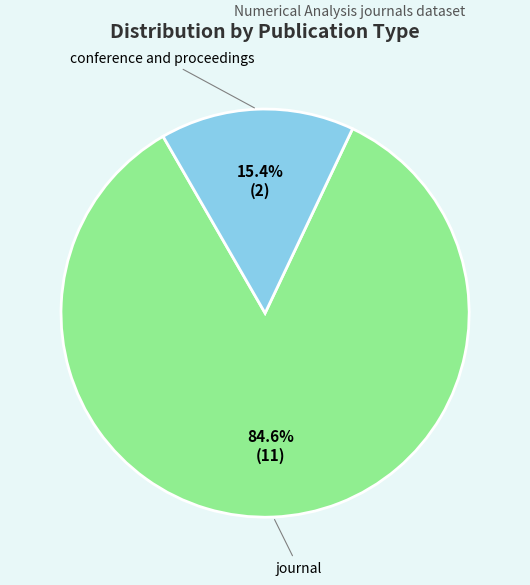

Is it true that journal is 73% of the pie?

False